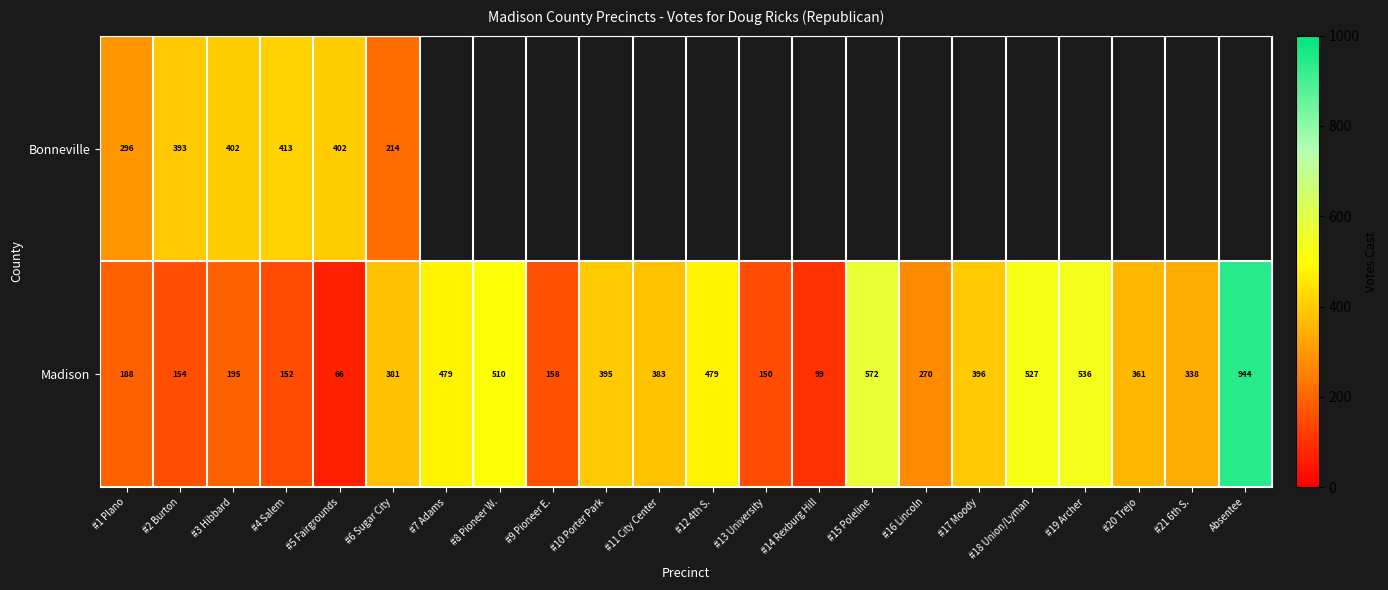

Where is Madison nearest to the value 505?

#8 Pioneer W.